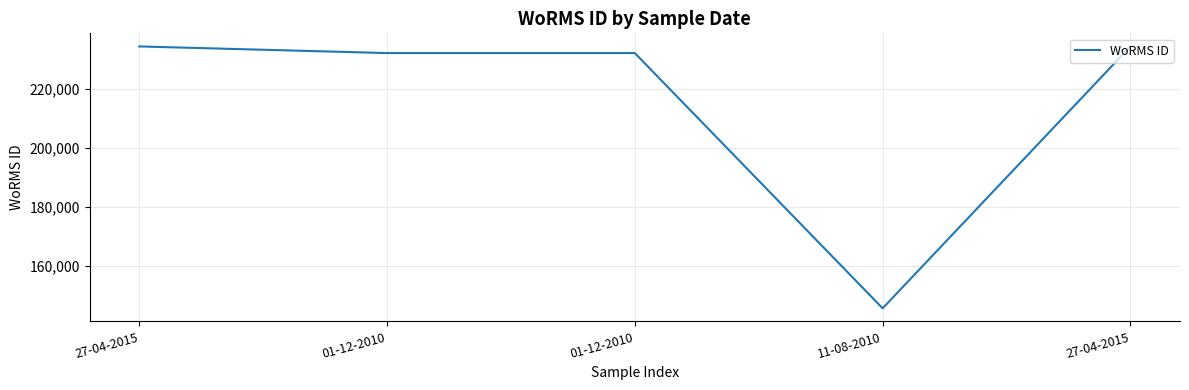

Reading left to right, what are all the values shown in this chart?

234483	232231	232231	145724	234483